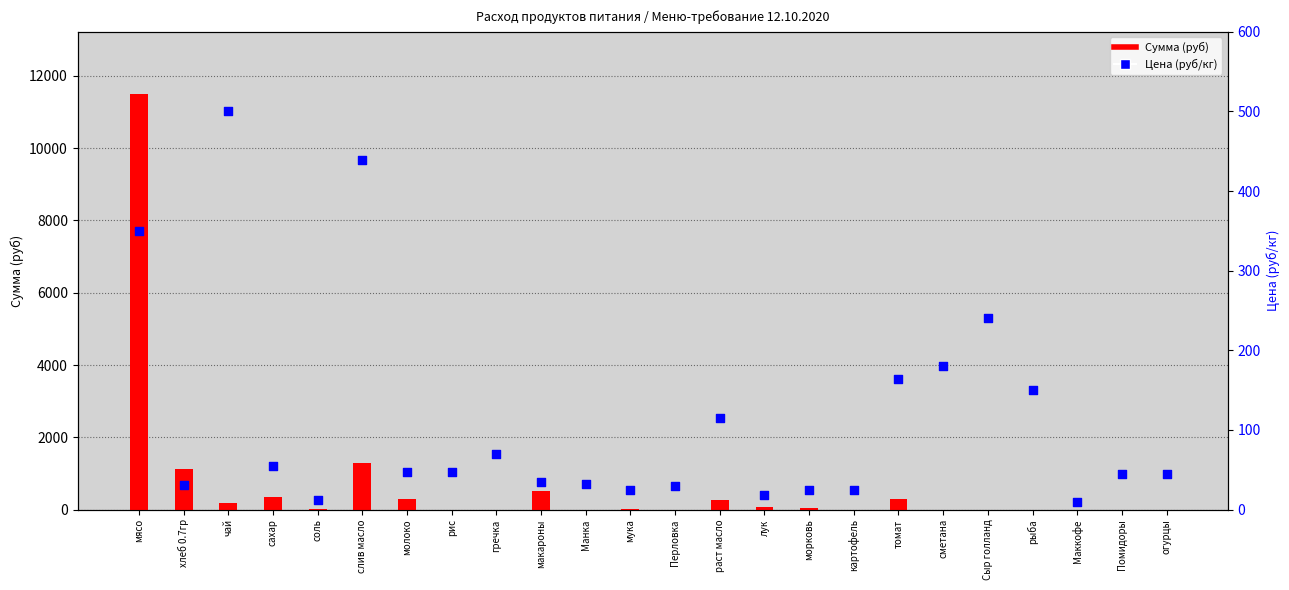

Which series contains the lowest Y value?

Сумма (руб)